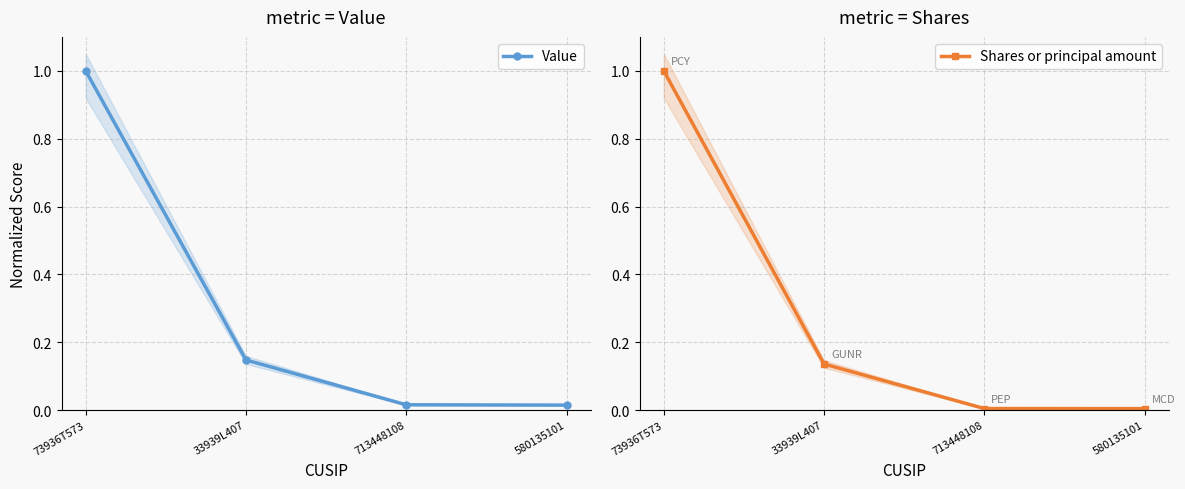

What is the sum of all Value values?

1.2